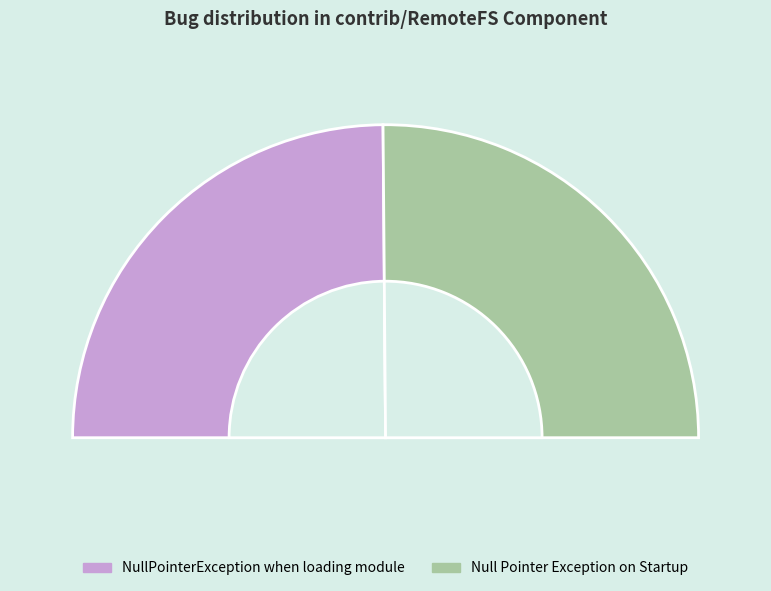

Approximately how many times larger is the value at Null Pointer Exception on Startup compared to NullPointerException when loading module?

1.0